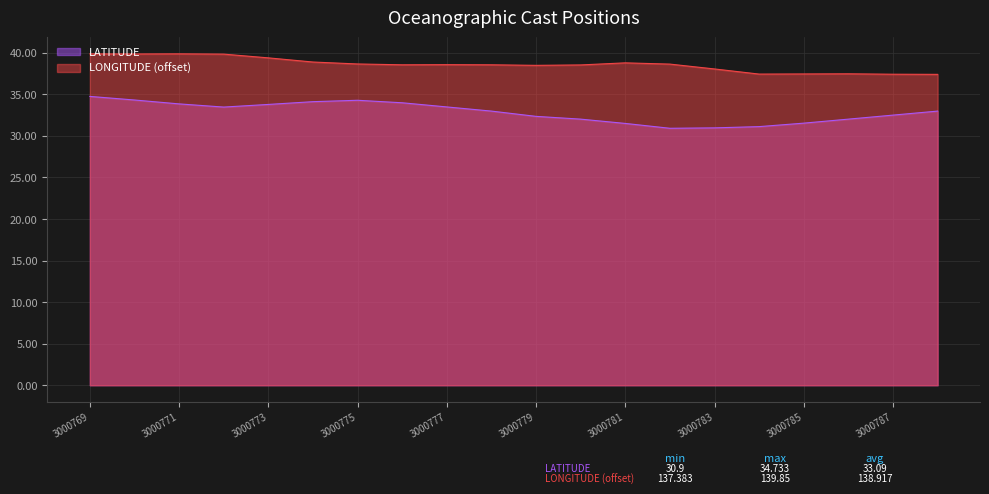

The LATITUDE series shows 32.5 at 3000787. True or false?

True